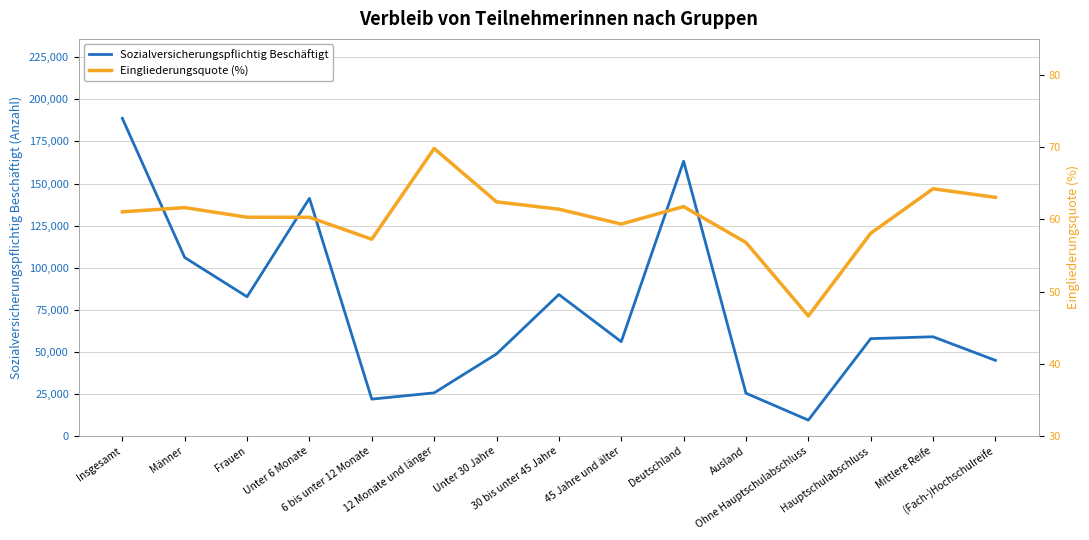

Rank the series at Frauen from lowest to highest value.

Eingliederungsquote (%), Sozialversicherungspflichtig Beschäftigt